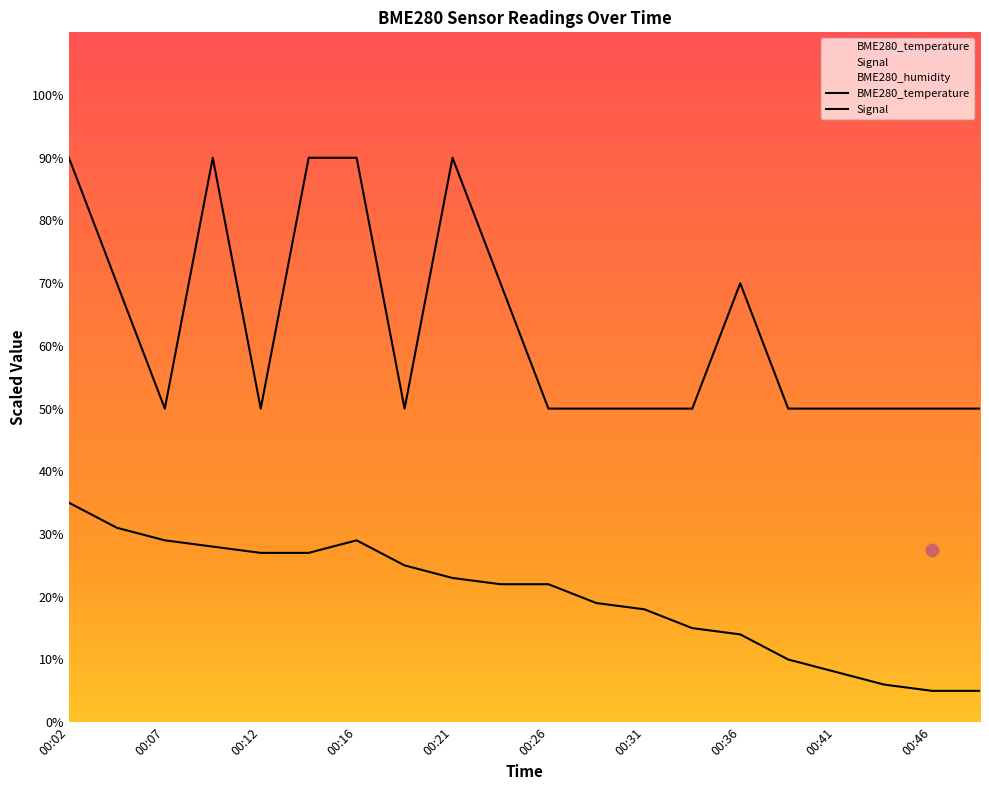

At which category is the sum across all series the highest?

00:02